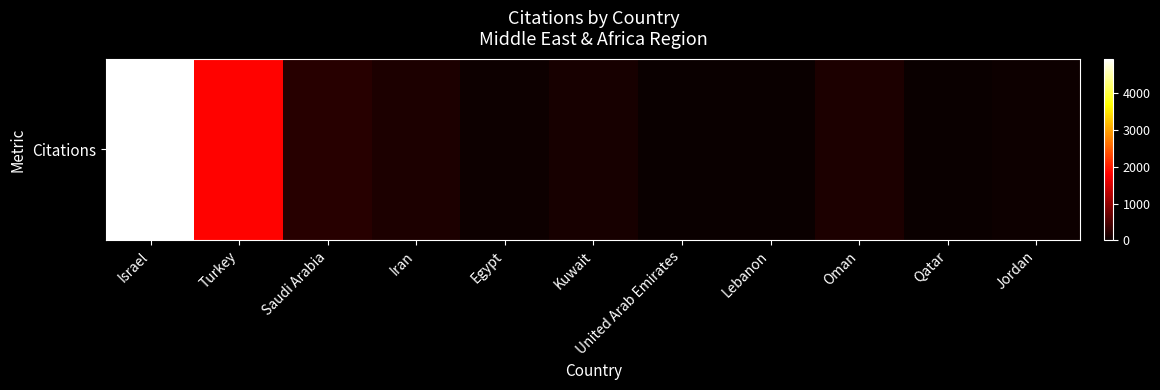

Reading left to right, transcribe all the data shown in this chart.

4943	1834	228	144	30	99	15	4	153	3	31